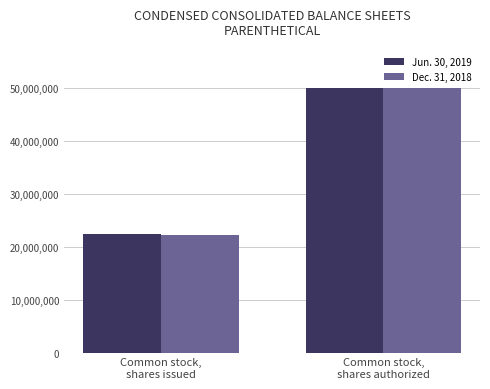

Does the chart contain any negative values?

No